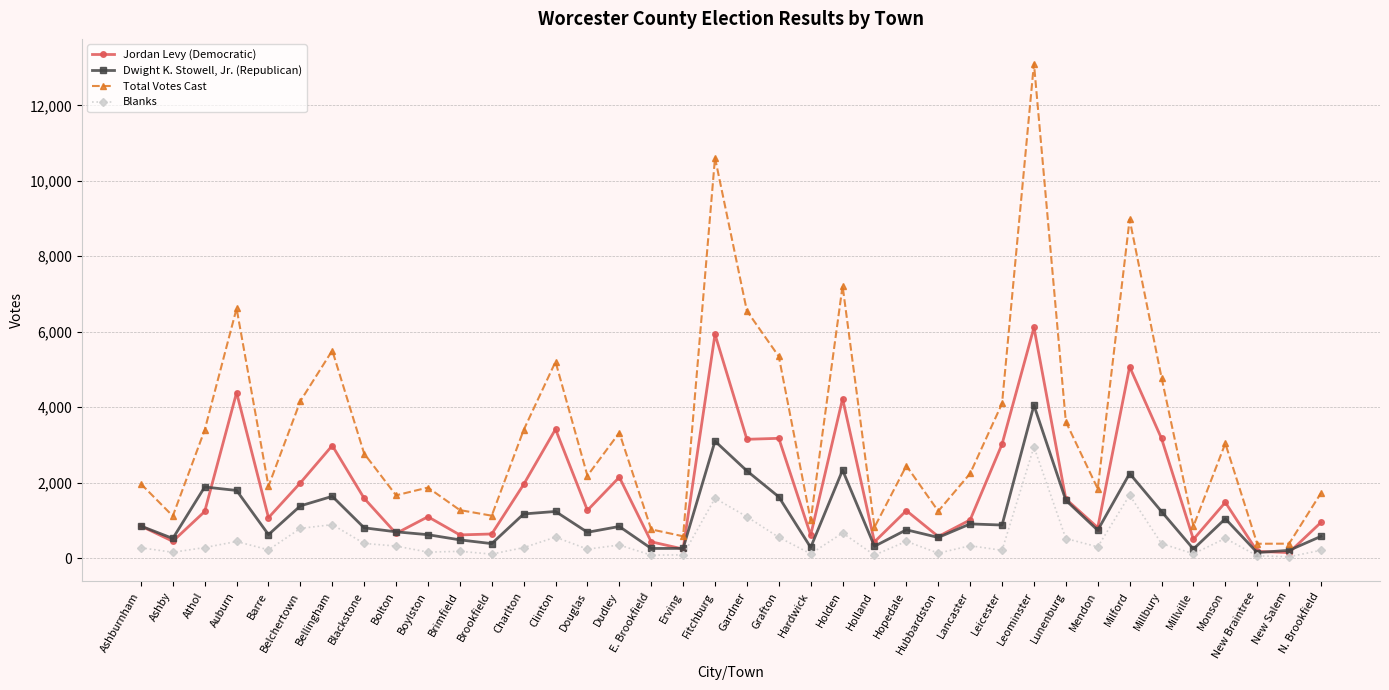

At which category does Jordan Levy (Democratic) reach its first local peak?

Auburn